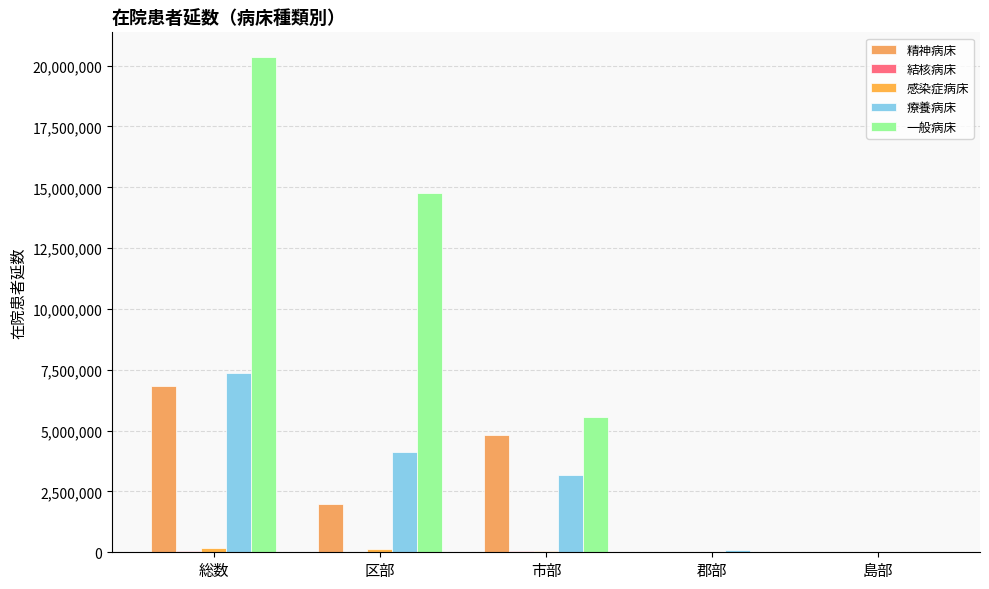

Are the bars grouped side by side (vs. stacked)?

Yes